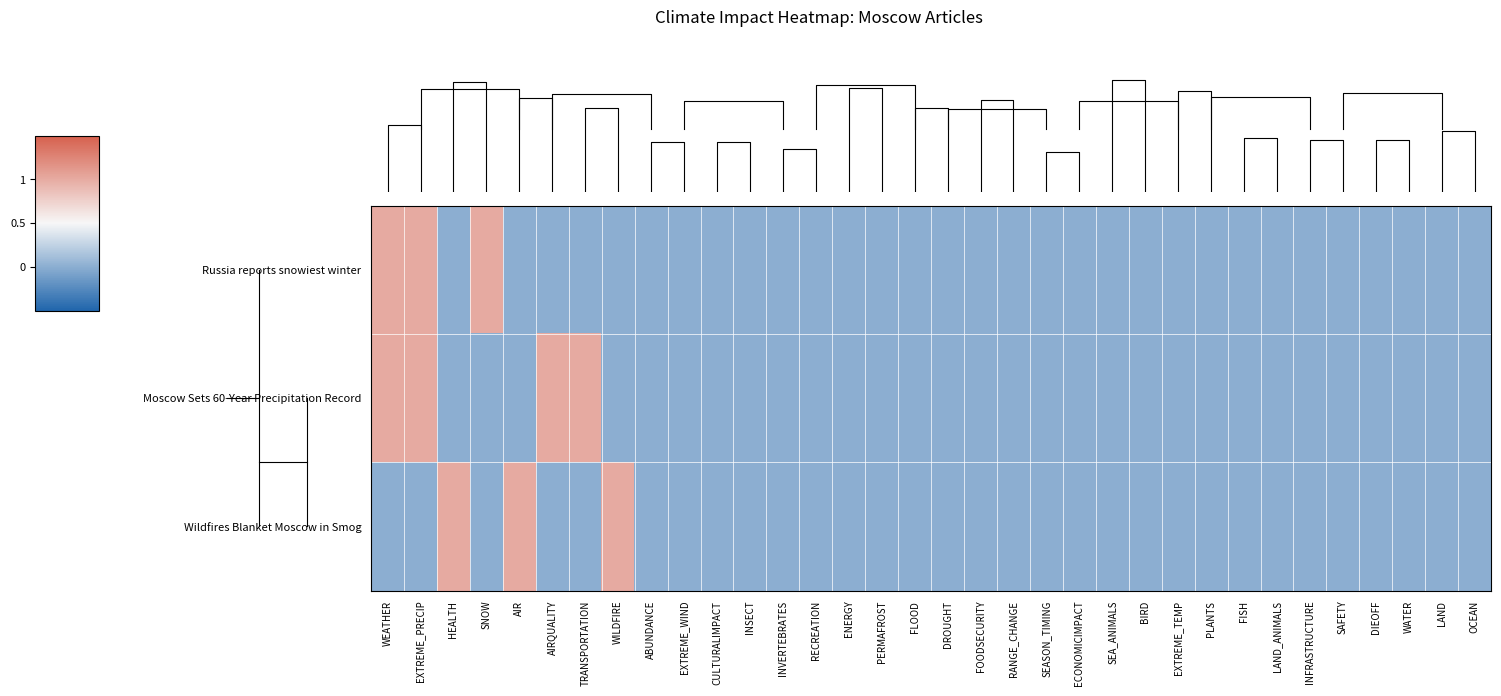

Is it true that Moscow Sets 60-Year Precipitation Record equals -1 at SEASON_TIMING?

False